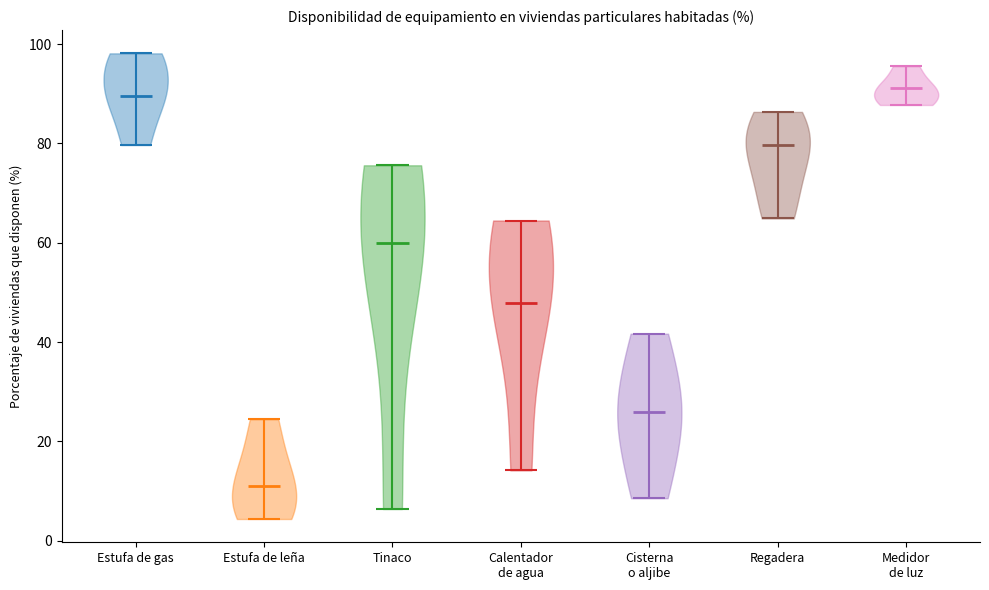

Reading left to right, read every violin against the y-axis: where its median line is, and the lowest and highest points it reaches. The values are not printed on the chart, so give them approximately, as read against the axis.

Estufa de gas: median line 90, lowest point 80, highest point 98
Estufa de leña: median line 12, lowest point 4, highest point 24
Tinaco: median line 60, lowest point 6, highest point 76
Calentador de agua: median line 48, lowest point 14, highest point 64
Cisterna o aljibe: median line 26, lowest point 8, highest point 42
Regadera: median line 80, lowest point 64, highest point 86
Medidor de luz: median line 92, lowest point 88, highest point 96